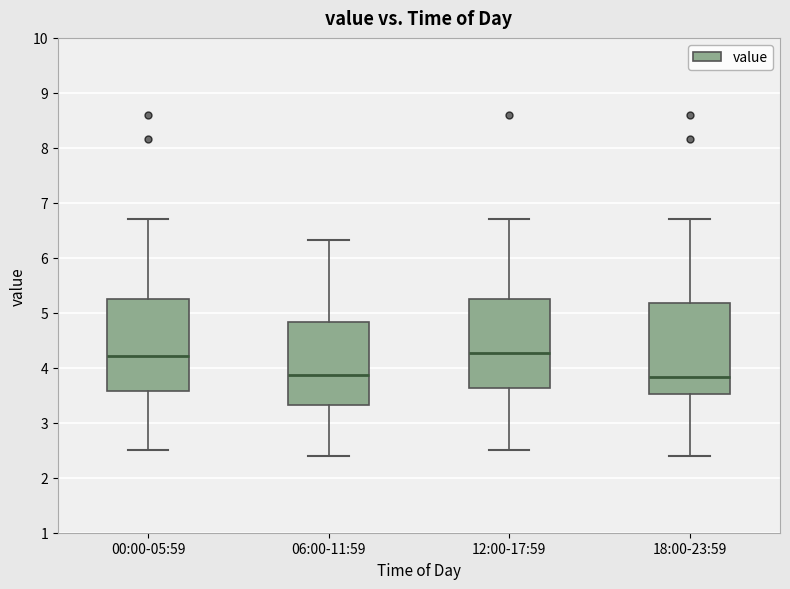

Reading left to right, read every box against the y-axis: the position of its median line, the range the box covers, and the ends of its whiskers. The values are not printed on the chart, so give them approximately, as read against the axis.

00:00-05:59: median 4.2, box 3.6 to 5.3, whiskers 2.5 to 6.7
06:00-11:59: median 3.9, box 3.3 to 4.8, whiskers 2.4 to 6.3
12:00-17:59: median 4.3, box 3.6 to 5.3, whiskers 2.5 to 6.7
18:00-23:59: median 3.8, box 3.5 to 5.2, whiskers 2.4 to 6.7